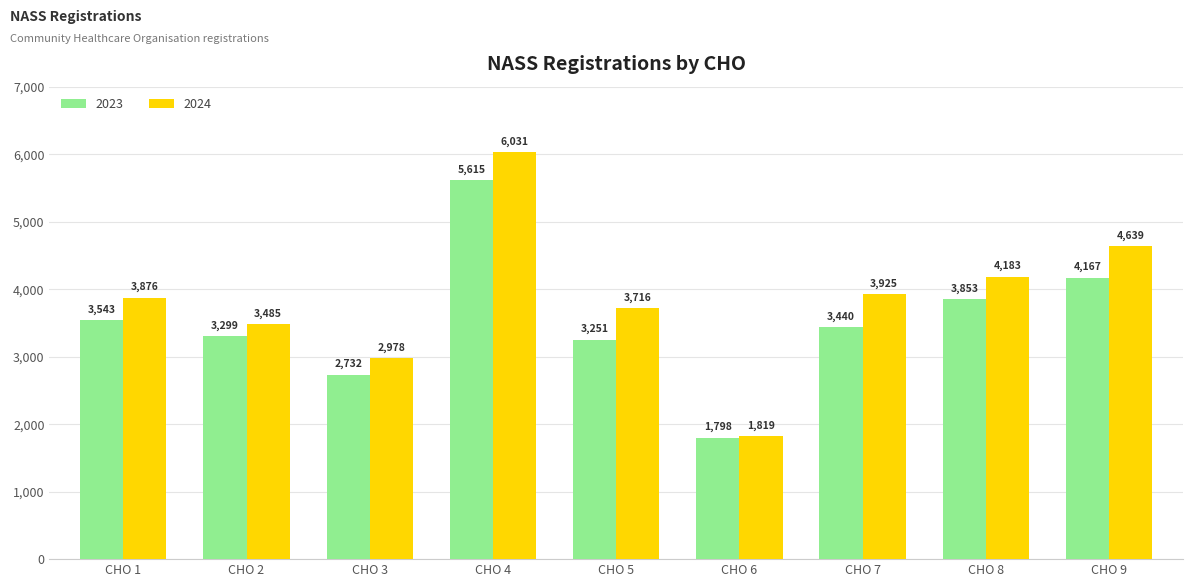

What is the sum of the 2024 values at CHO 9 and CHO 7?

8564